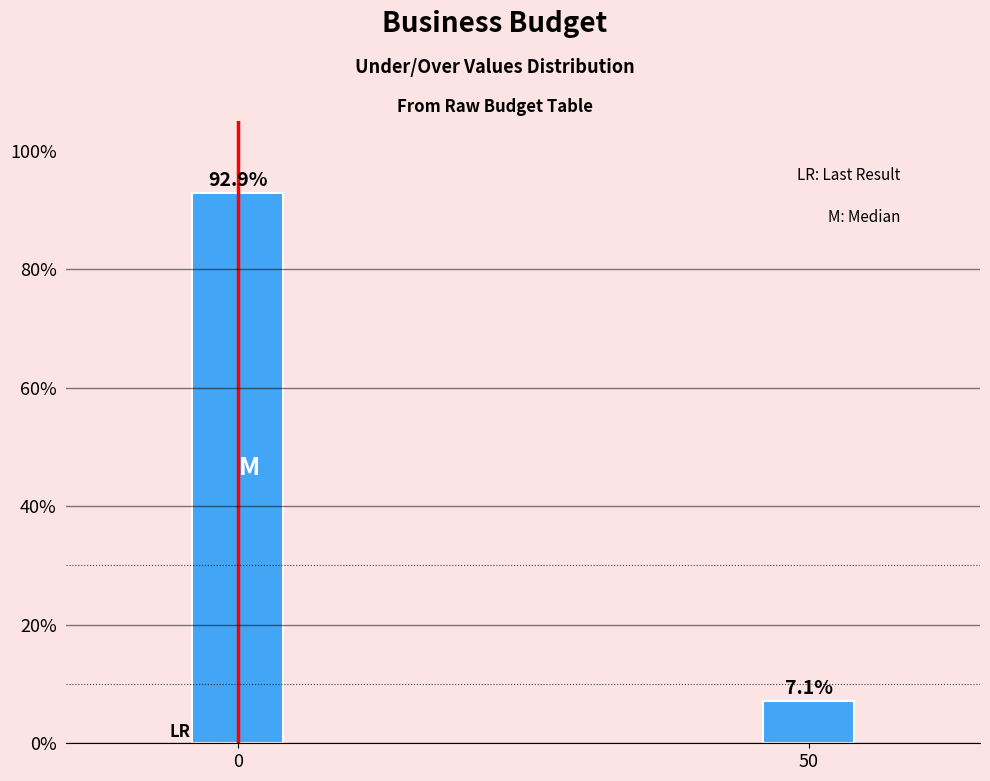

Reading right to left, transcribe all the data shown in this chart.

7.1	92.9